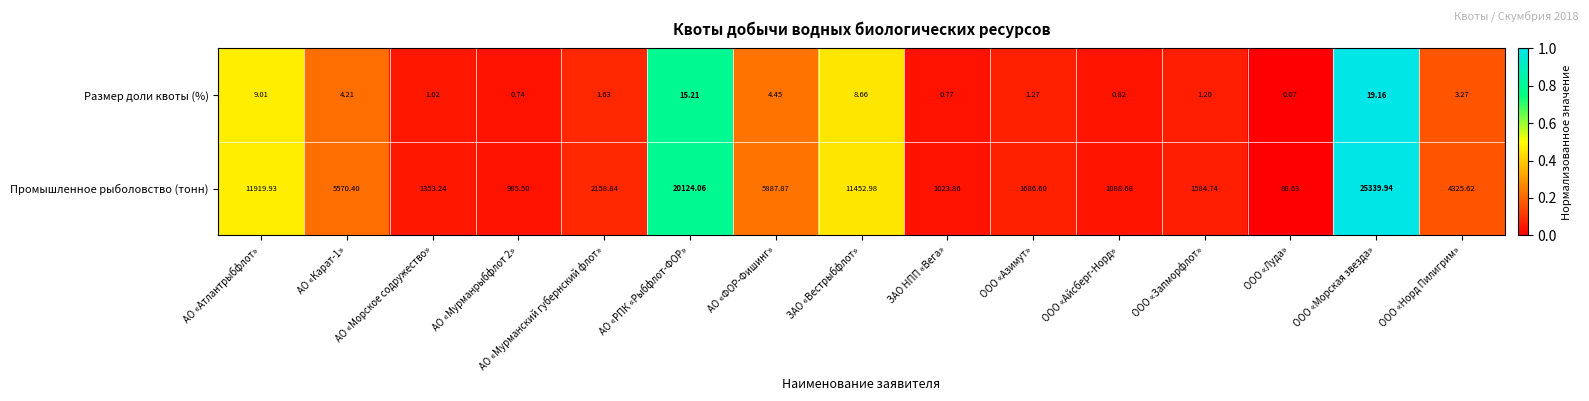

What is the total value across all series at ЗАО «Вестрыбфлот»?

11461.6